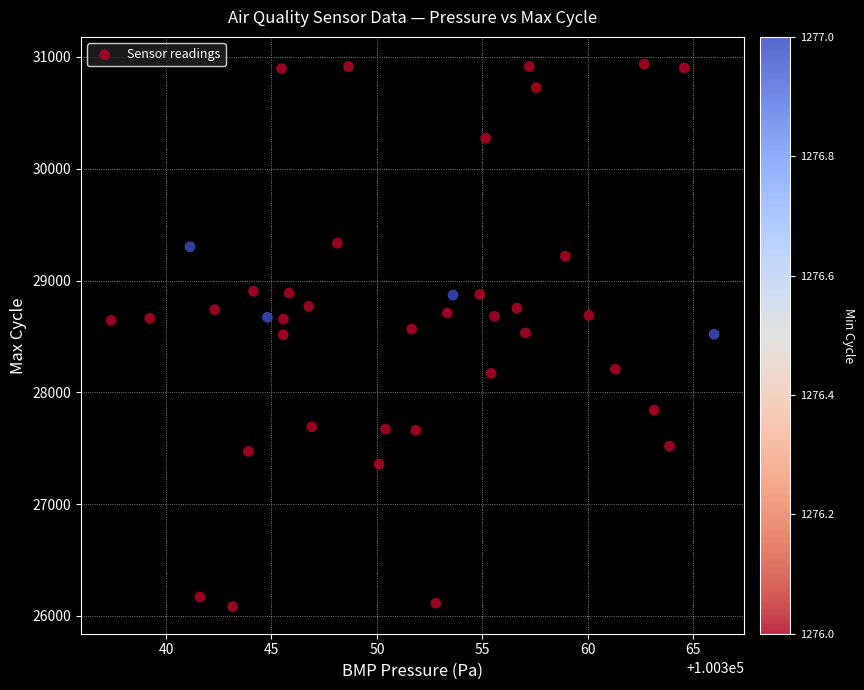

What is the range of Y values (max minus min)?

4852